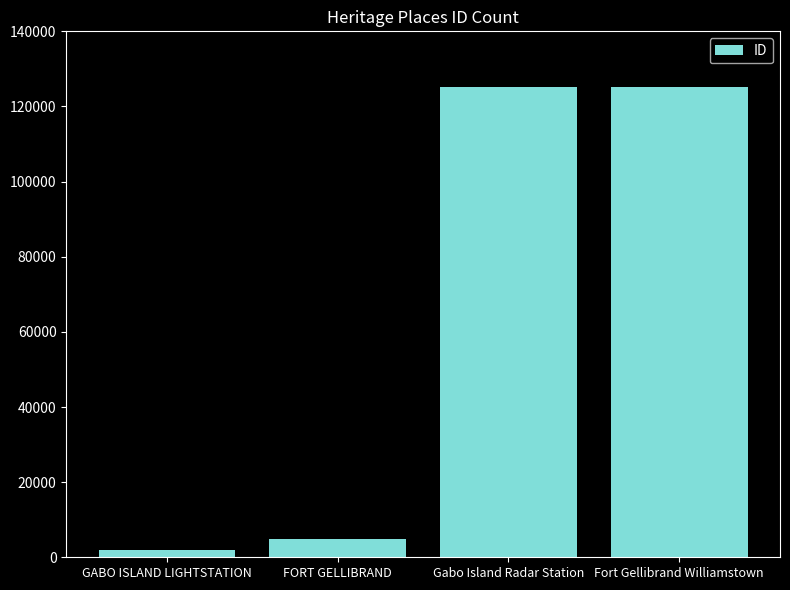

What is the label of the 3rd bar from the right?

FORT GELLIBRAND